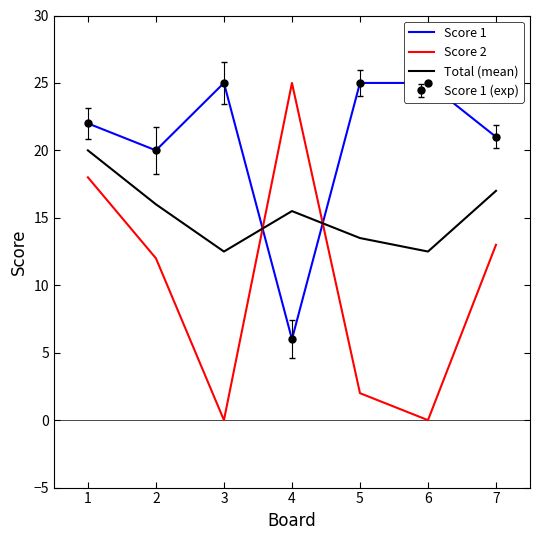

What is the greatest value displayed?

25.0